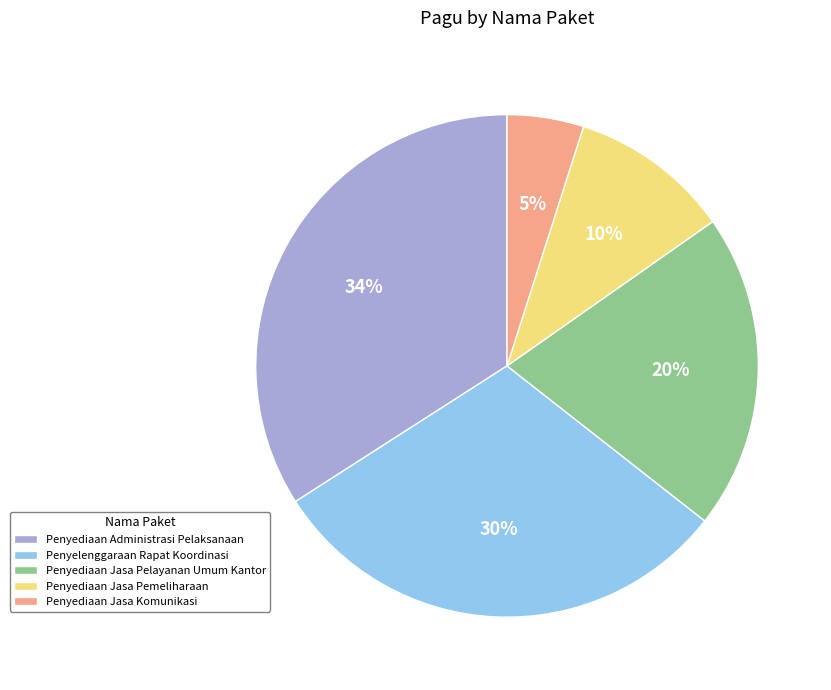

Do Penyelenggaraan Rapat Koordinasi and Penyediaan Jasa Pemeliharaan together represent more than half of the pie?

No